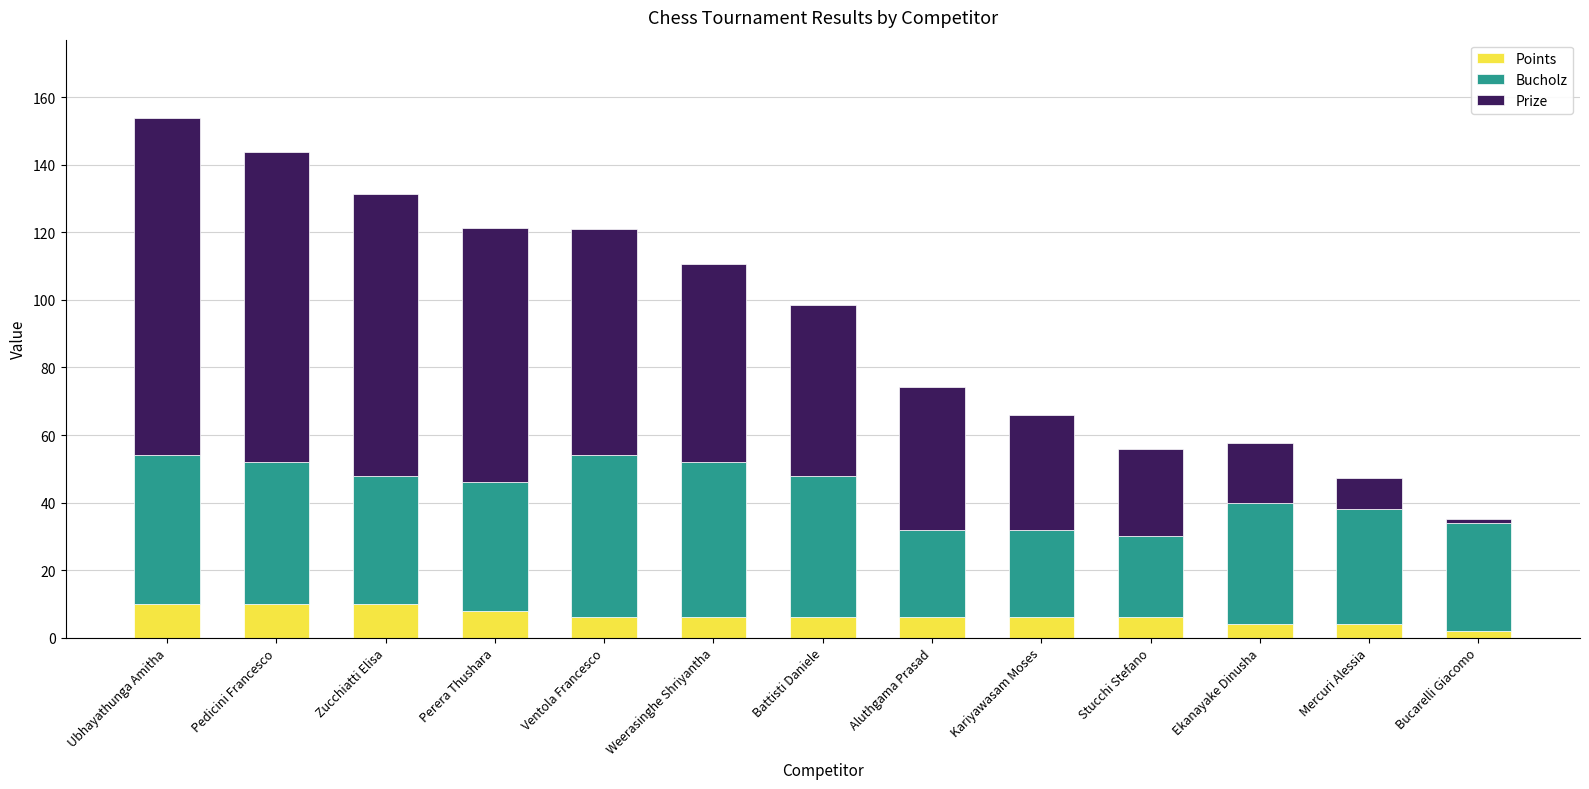

What is the total value across all series at Kariyawasam Moses?

66.0